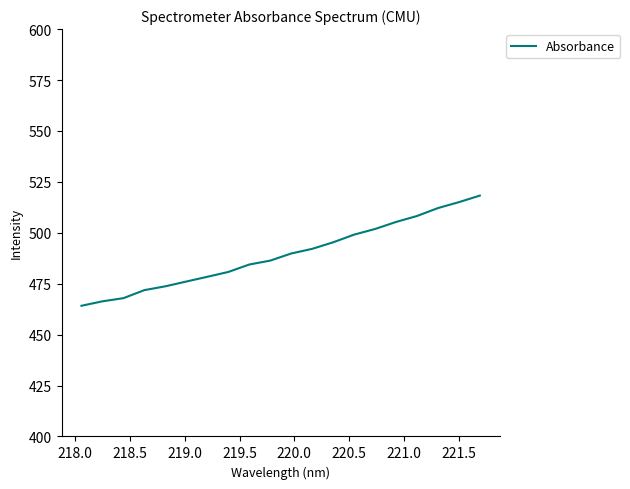

What is the difference between the maximum and minimum values?

54.1